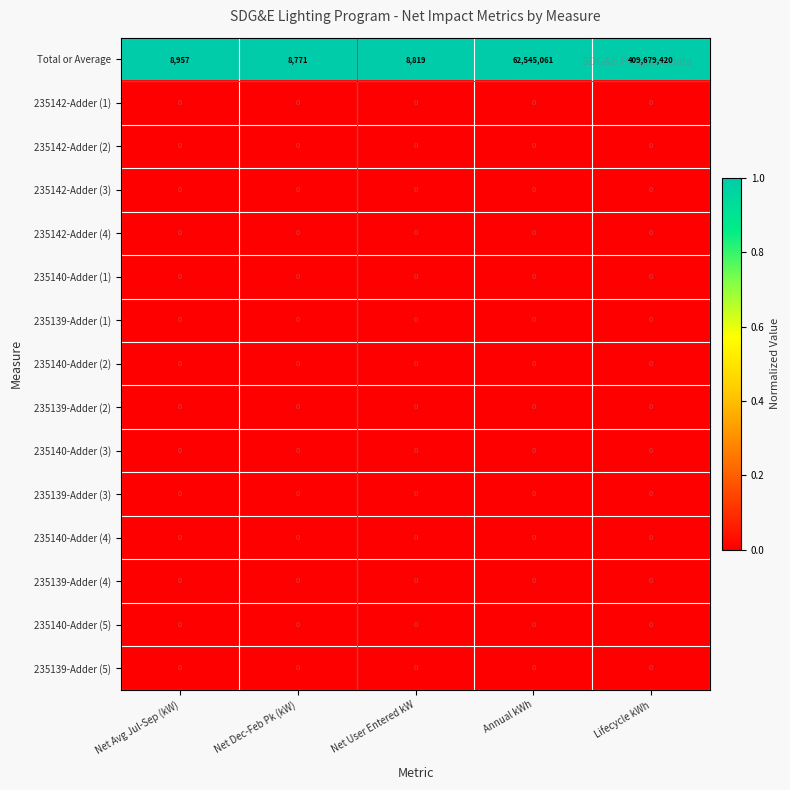

Which series changed the most between Net Dec-Feb Pk (kW) and Lifecycle kWh?

Total or Average